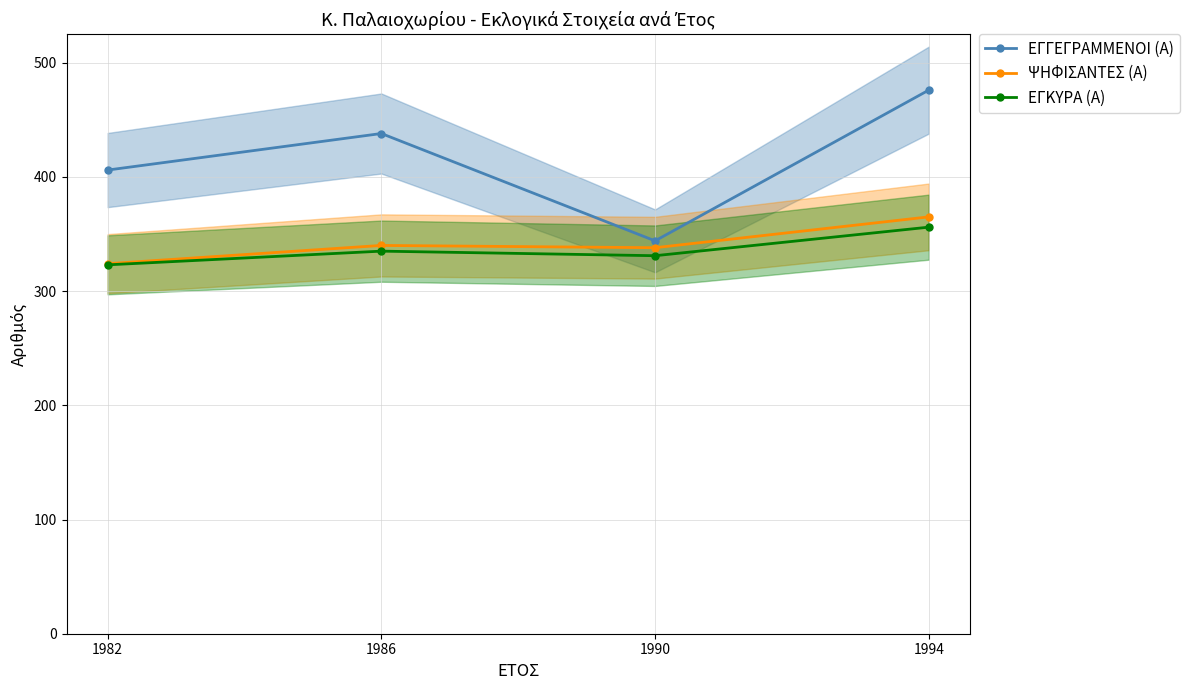

How many series are shown in this chart?

3